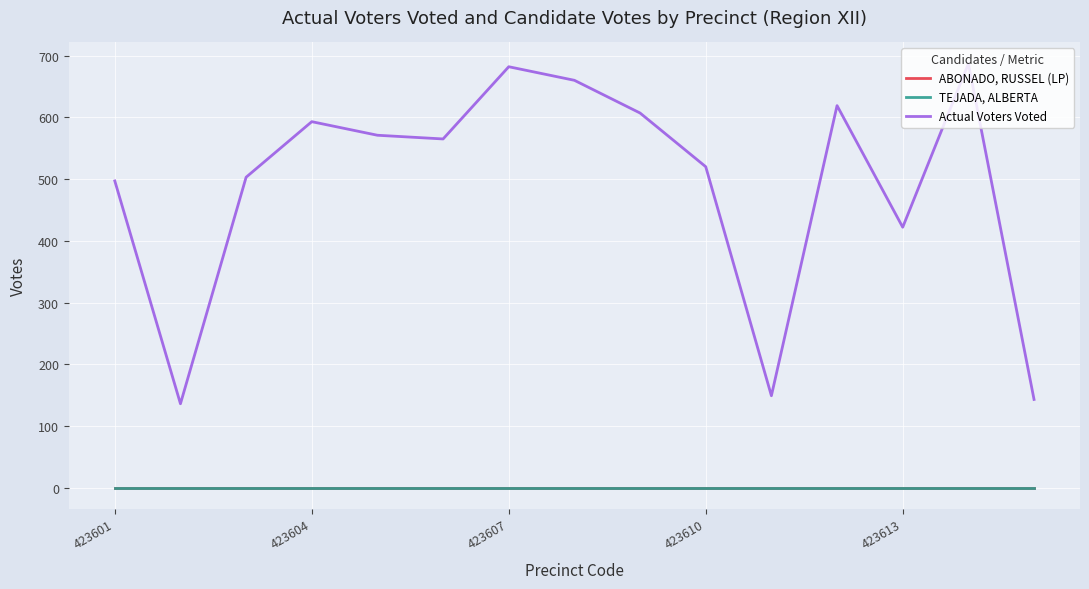

True or false: ABONADO, RUSSEL (LP) has more than 2 points higher than both neighbors.

False